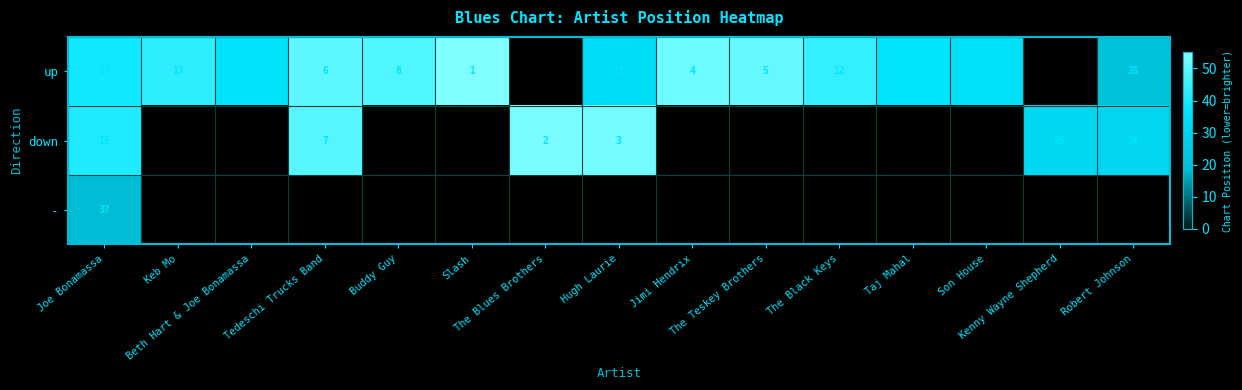

The down series shows 49.0 at Tedeschi Trucks Band. True or false?

True